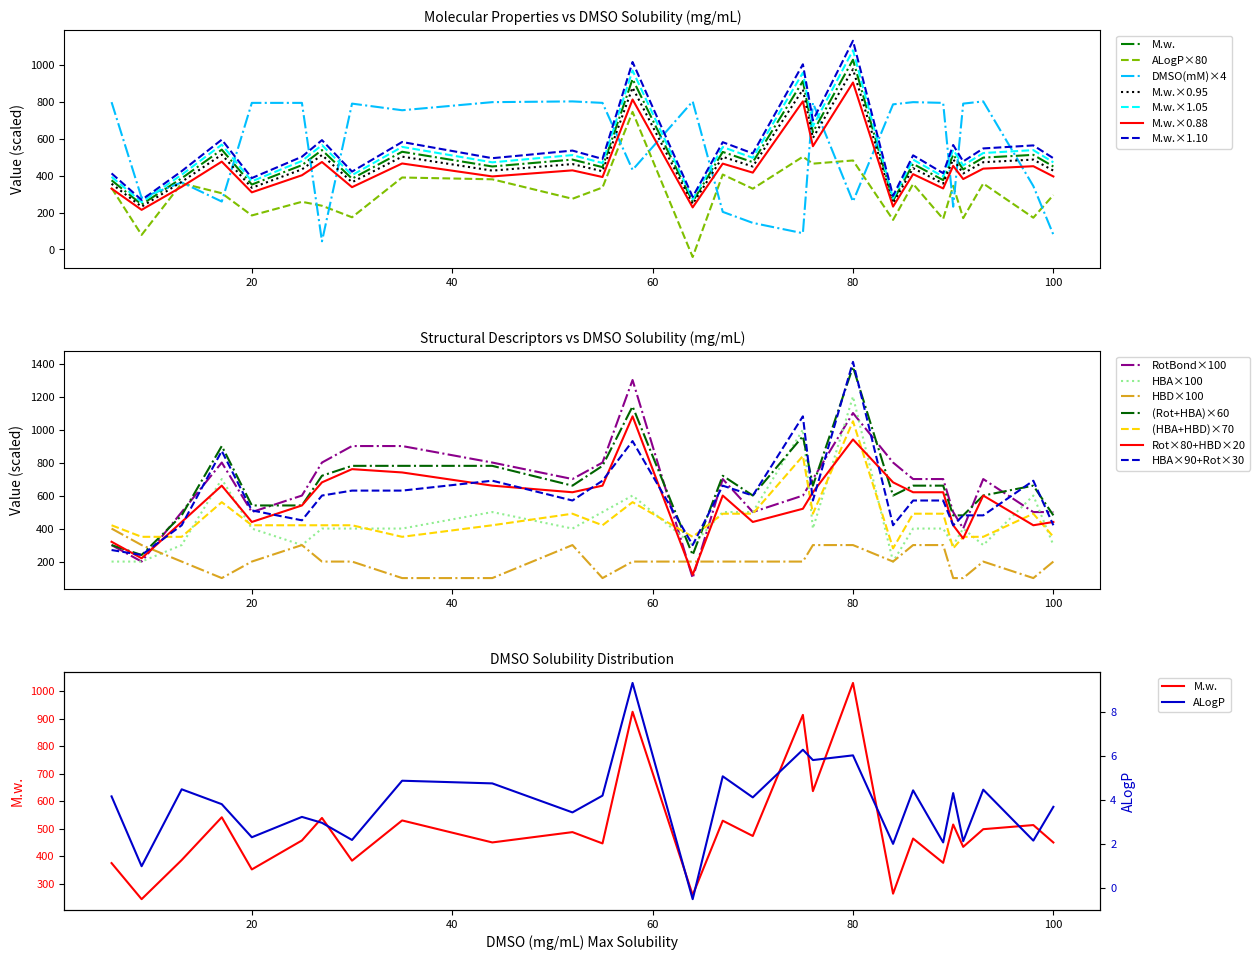

Which series has the largest total across all categories?

RotatableBond